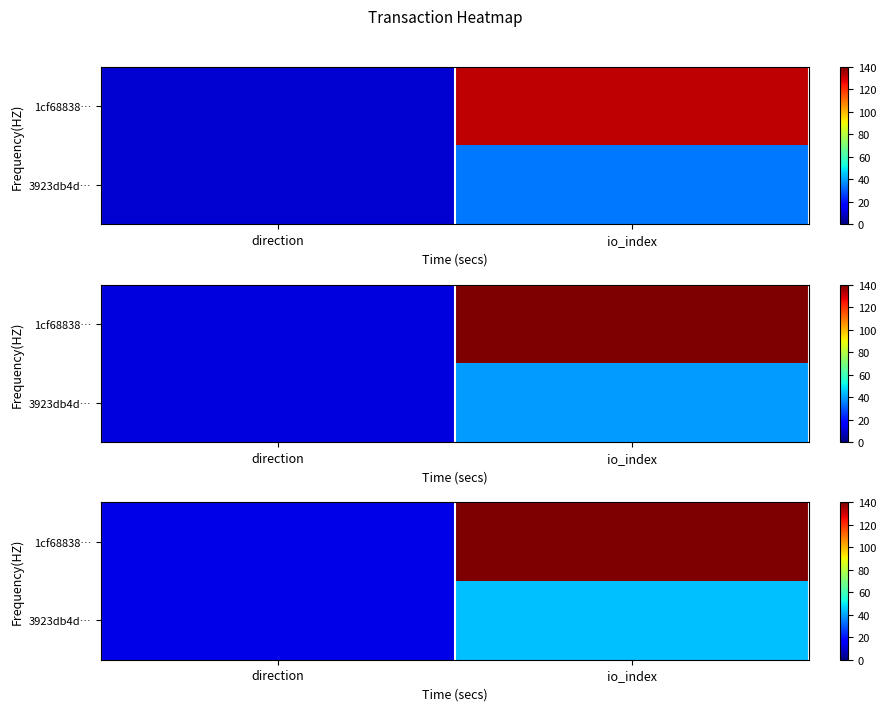

Rank the categories by 3923db4d… value from lowest to highest.

direction, io_index